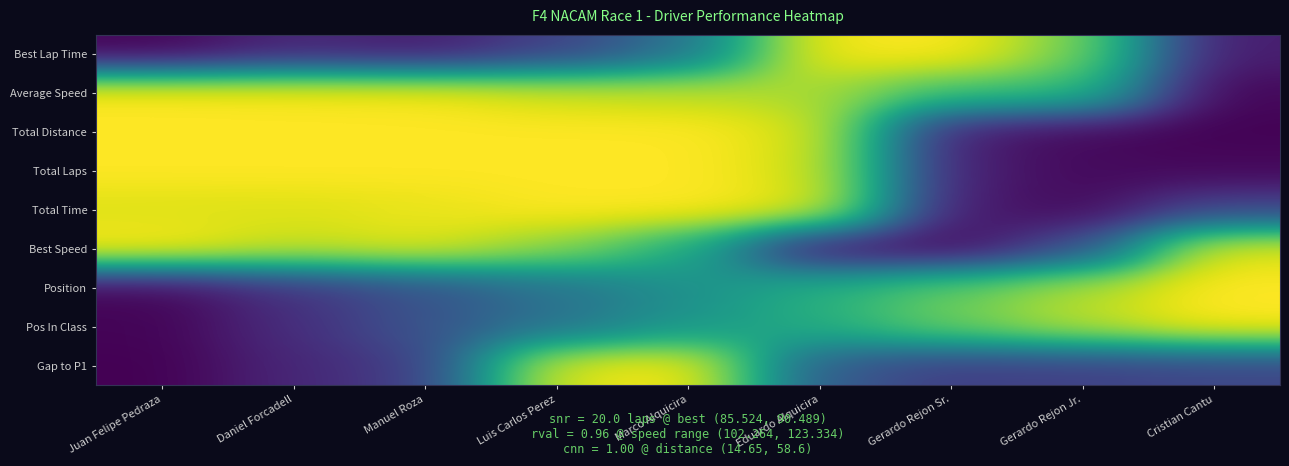

At which category is the sum across all series the highest?

Marco Alquicira